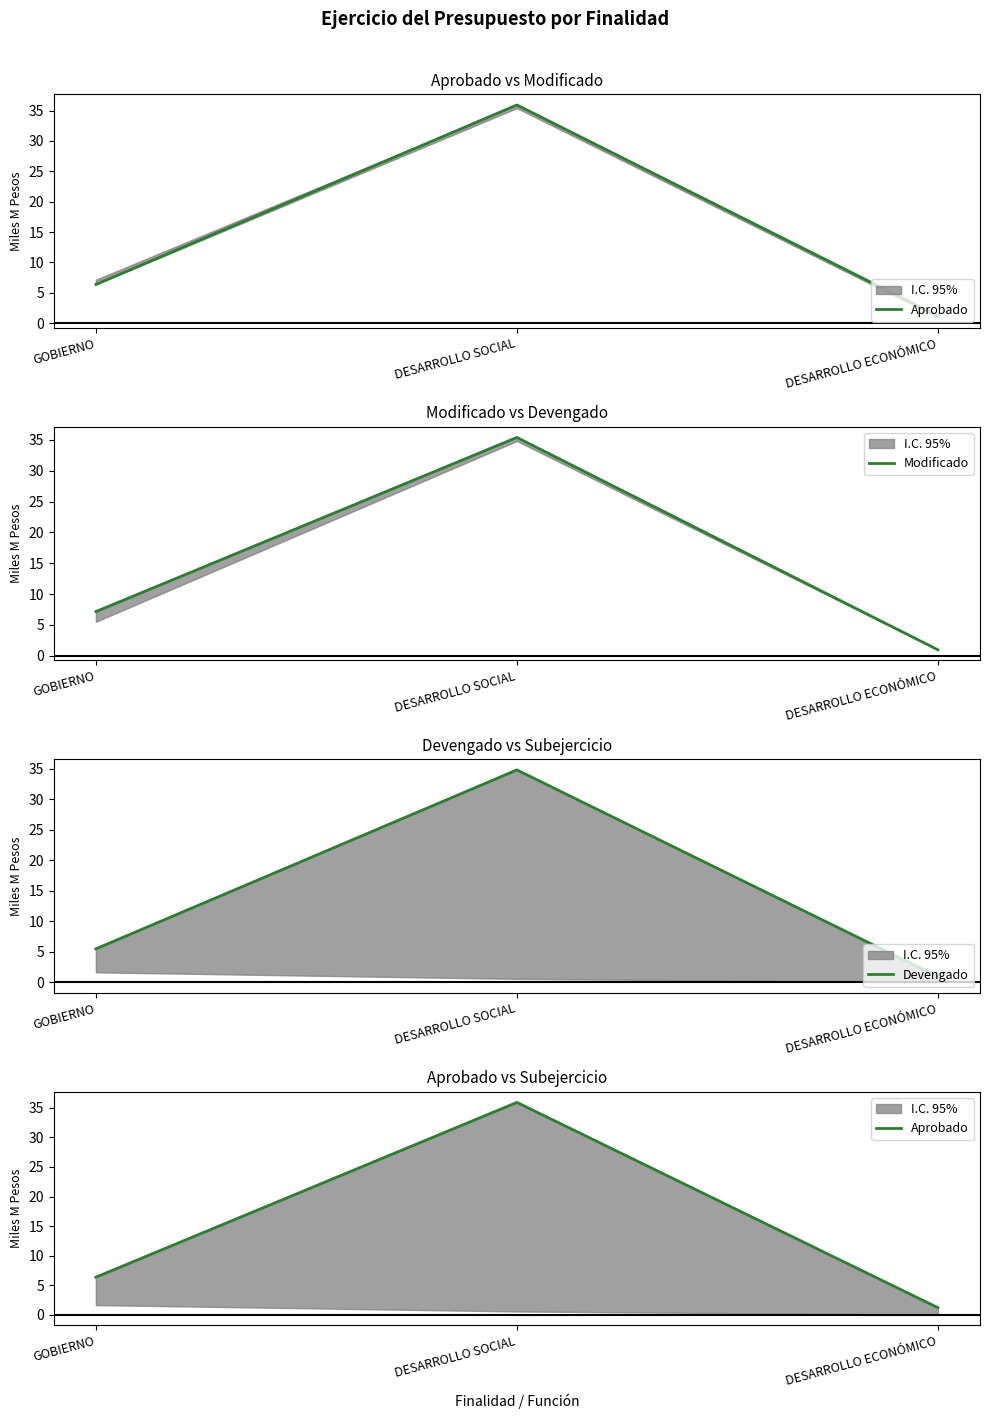

True or false: Aprobado has a value of 1.2 at DESARROLLO ECONÓMICO.

True